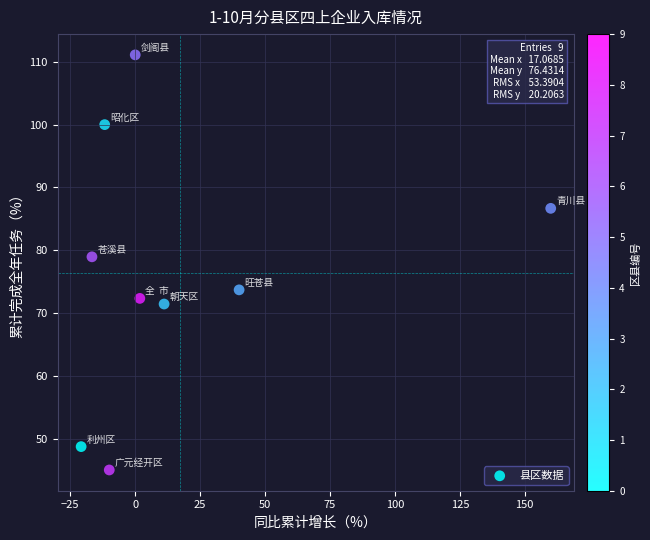

What is the average Y value?

76.4